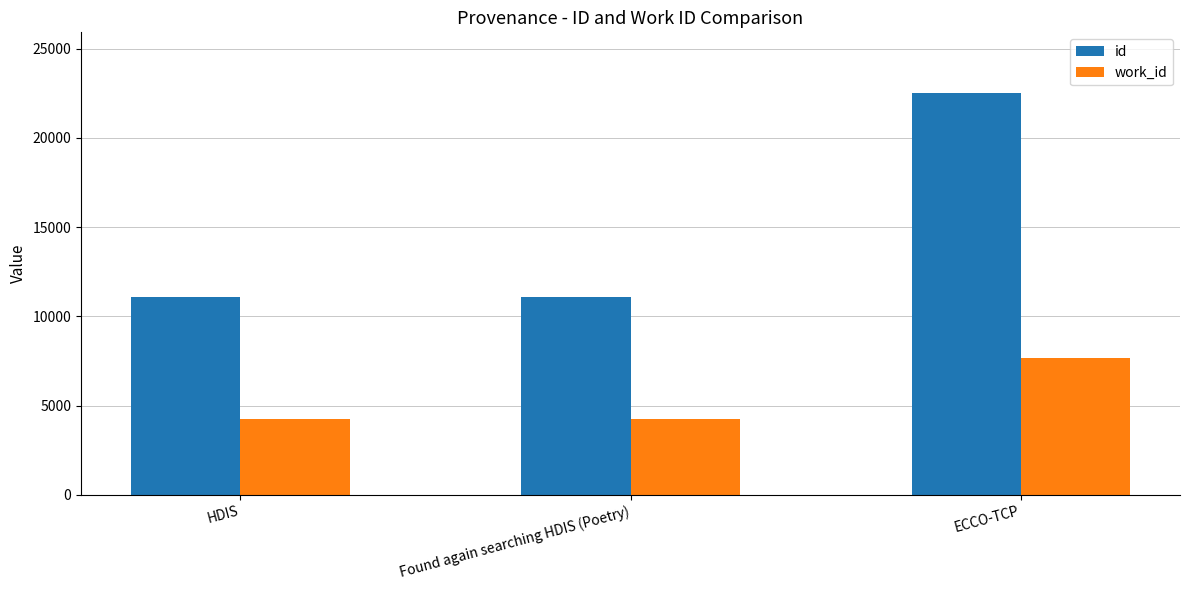

What is the label of the 3rd bar from the right?

HDIS